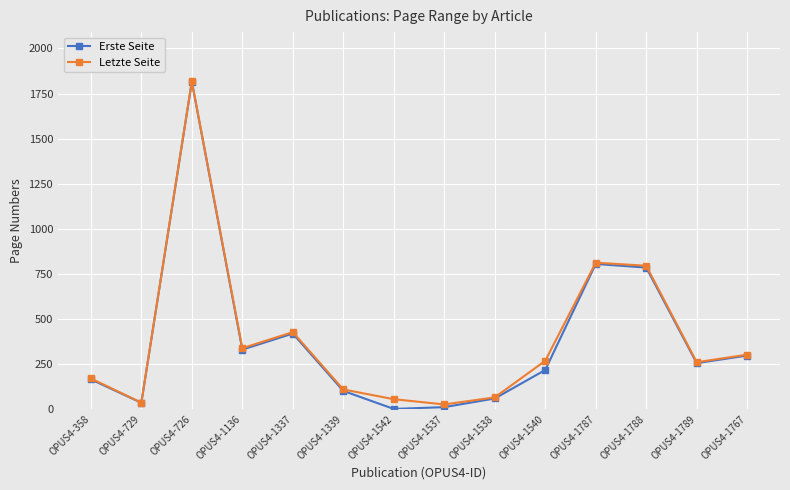

How many values in the Letzte Seite series are below 268?

7